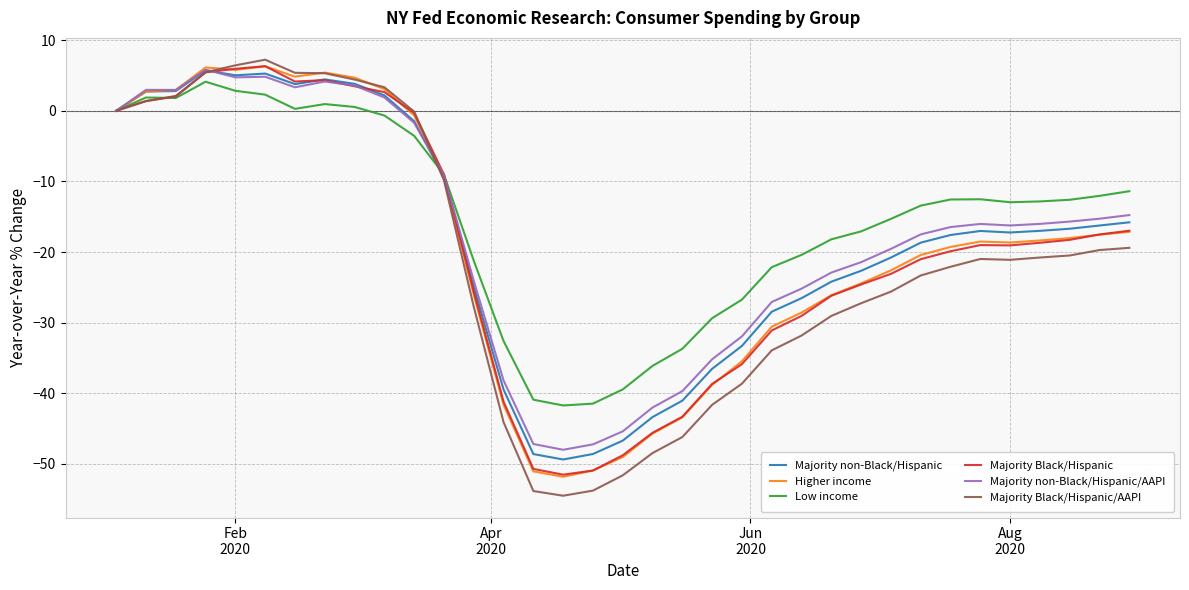

Which series has the widest spread of values?

Majority Black/Hispanic/AAPI